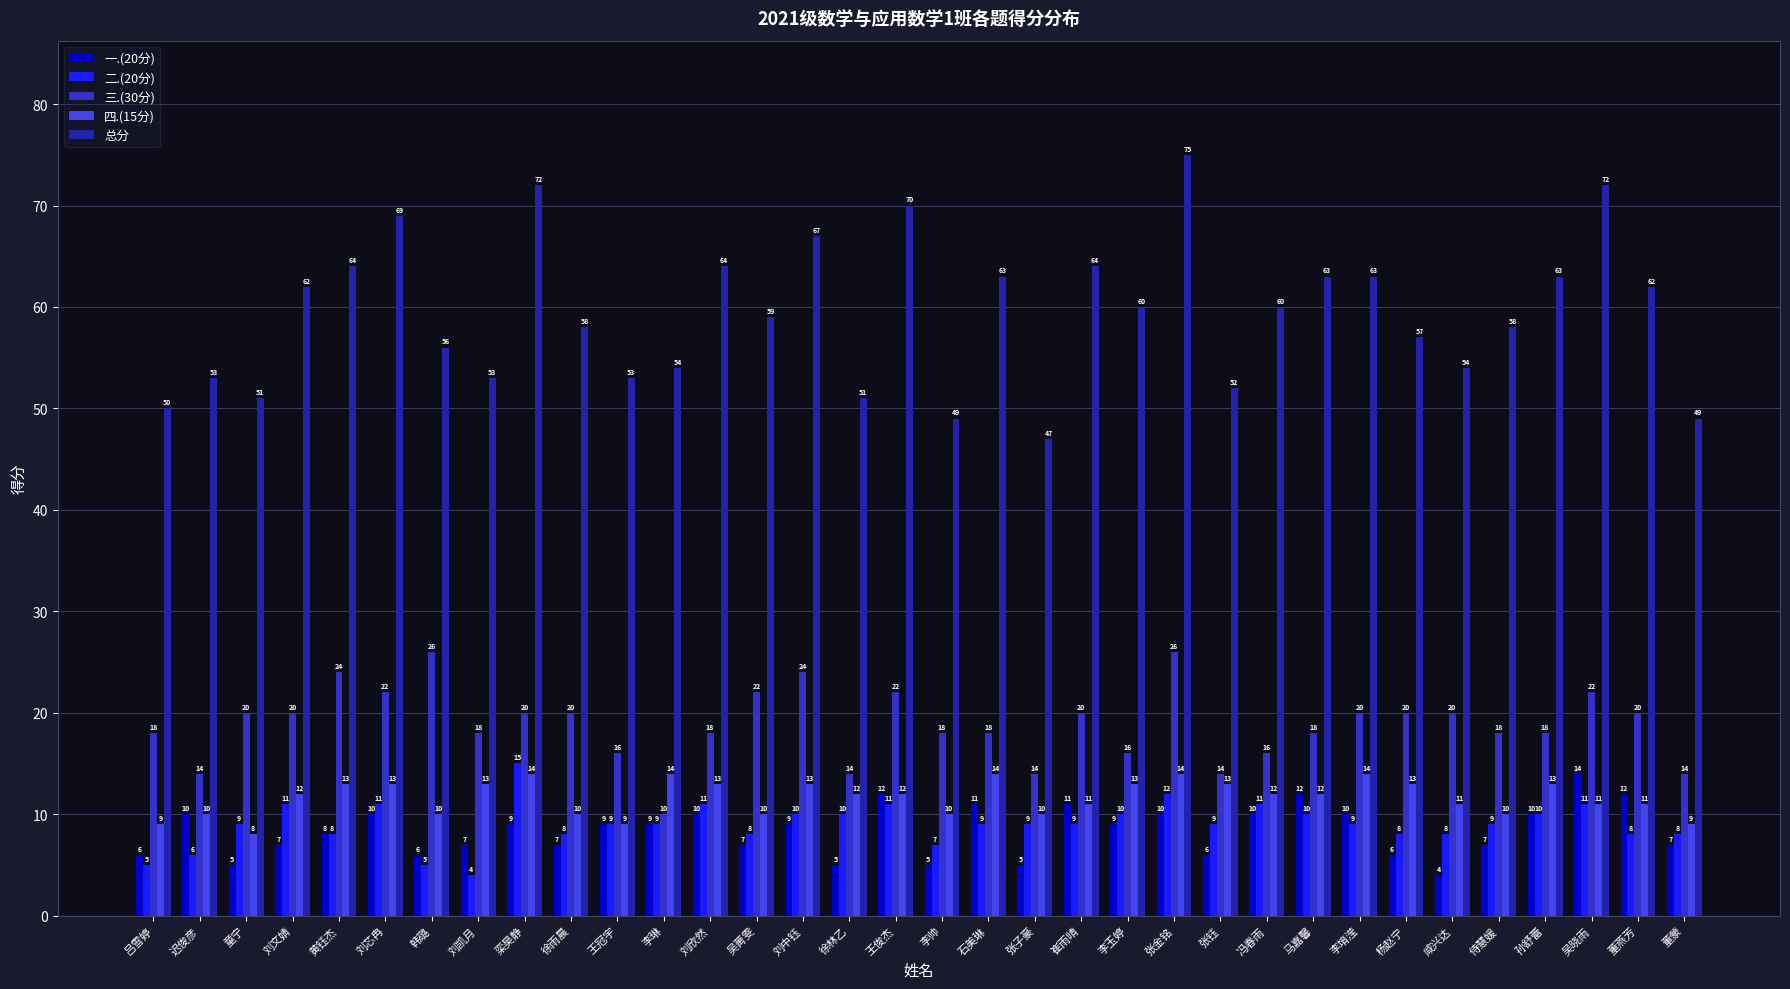

What is the label of the 6th bar from the right?

咸兴达